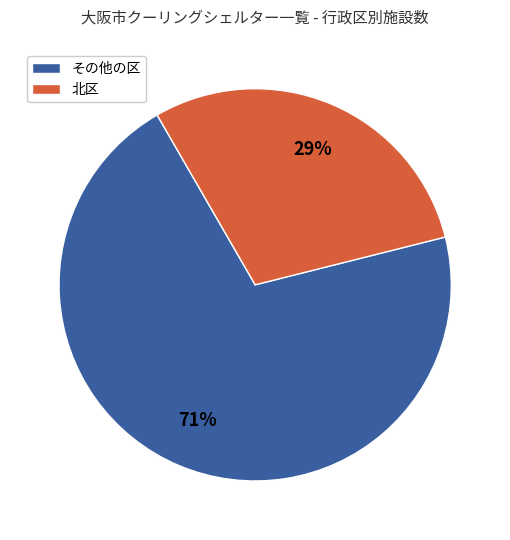

Is there a majority slice in this chart?

Yes